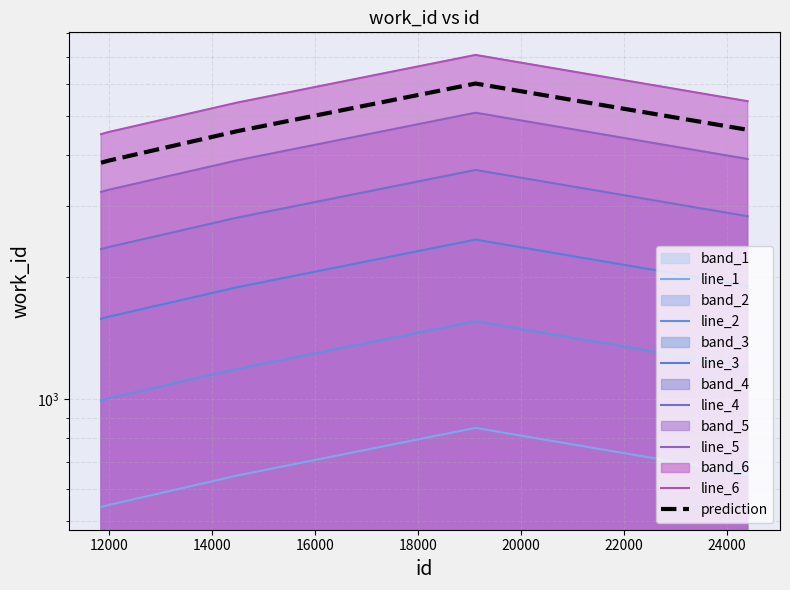

Approximately how many times larger is the value at 19119 compared to 11987?

1.6